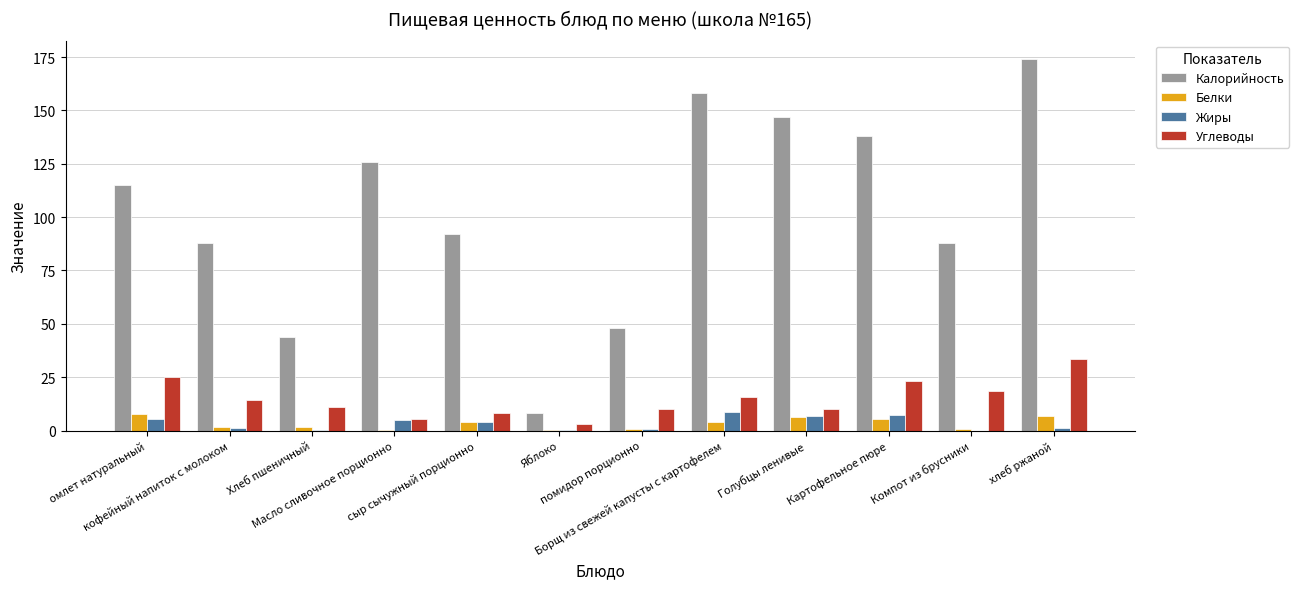

What is the total value across all series at Борщ из свежей капусты с картофелем?

186.6